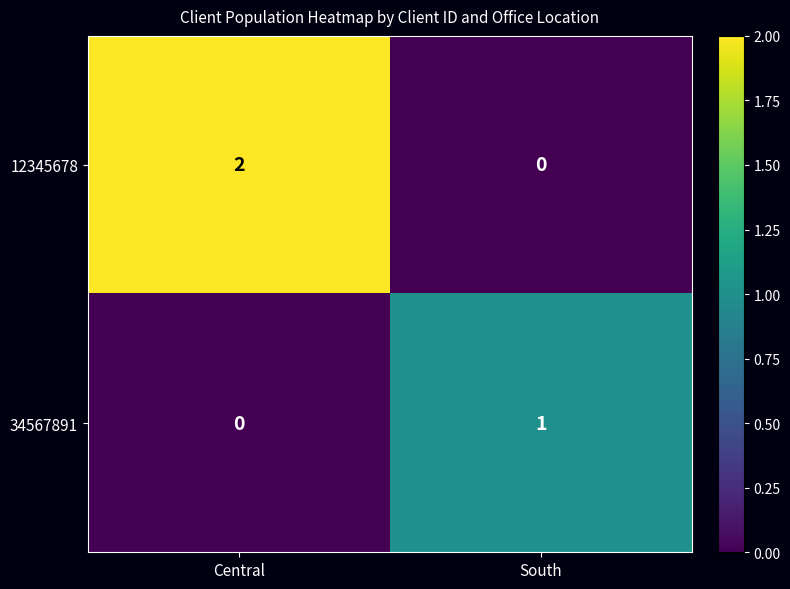

Reading left to right, transcribe all the data shown in this chart.

12345678: Central=2	South=0
34567891: Central=0	South=1